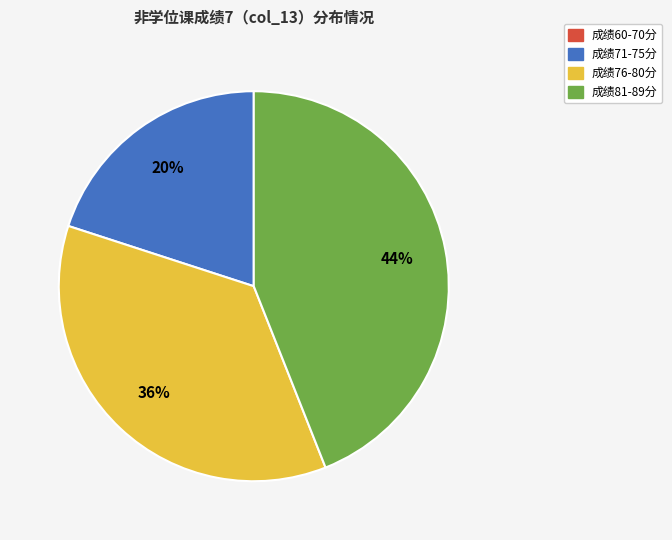

To the nearest percent, what is the average slice percentage?

25%